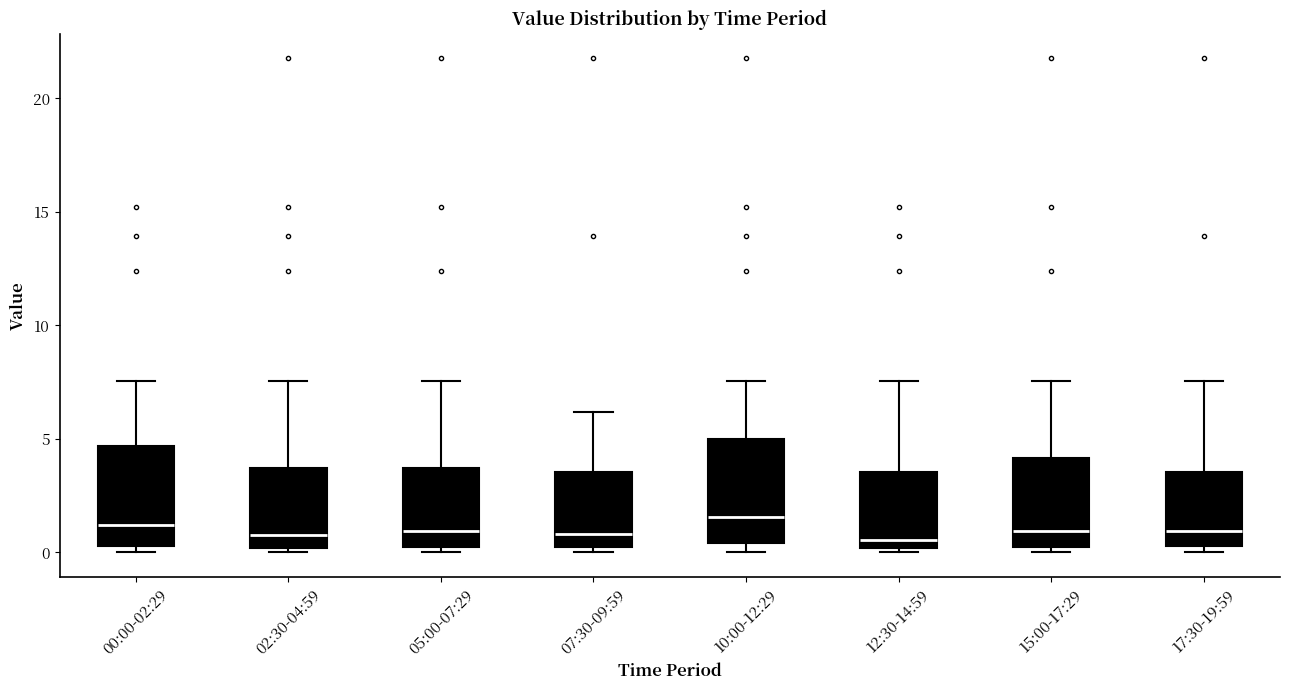

Where does the upper whisker of the box for 05:00-07:29 end on the y-axis? The values are not printed on the chart, so give them approximately, as read against the axis.

7.5